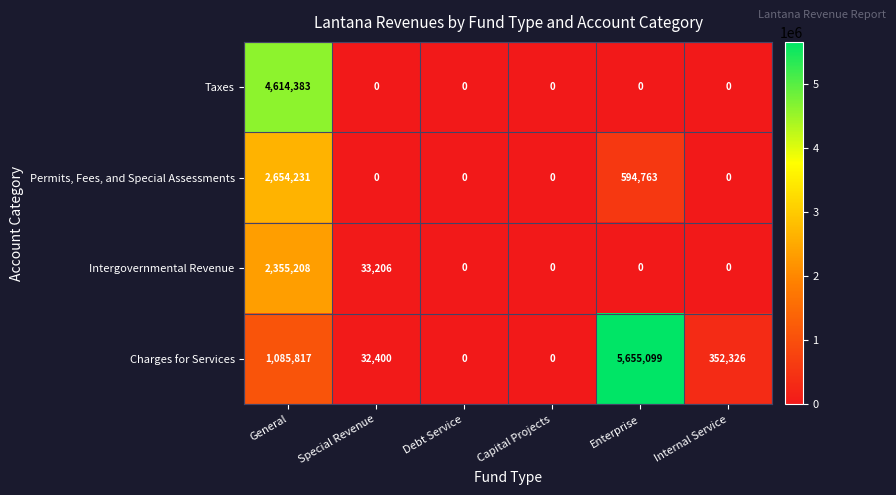

What is the maximum value for Charges for Services?

5655099